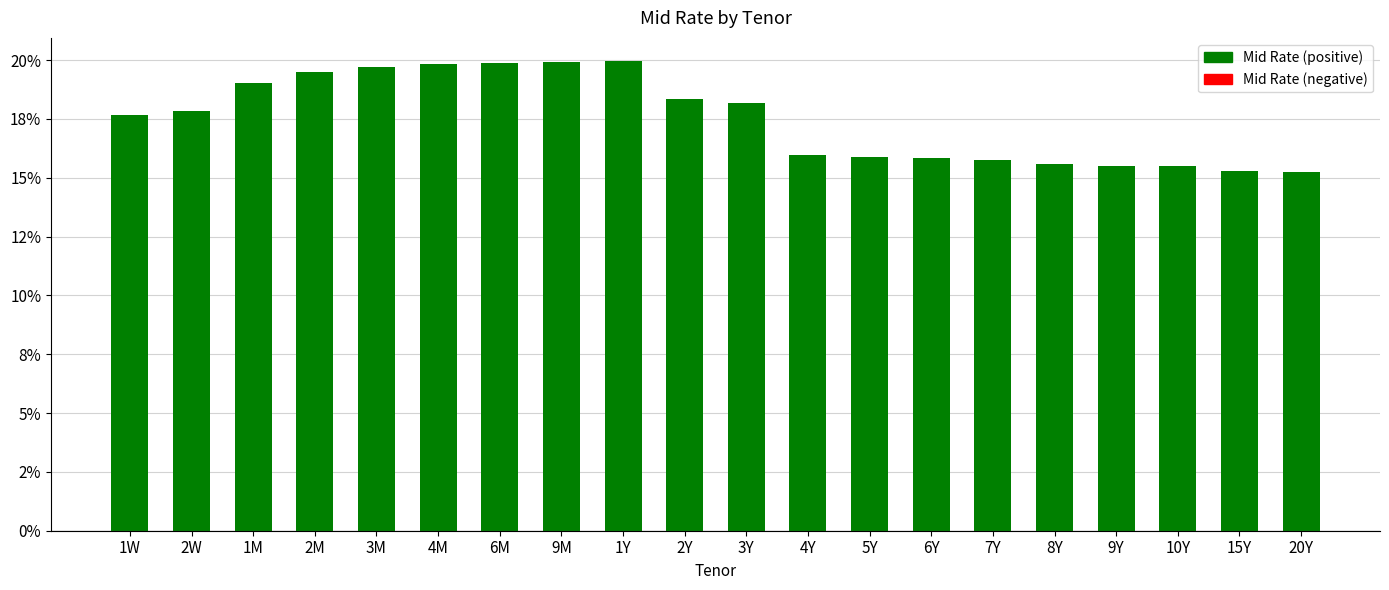

What is the spread (max minus min) of values at 8Y?

15.6